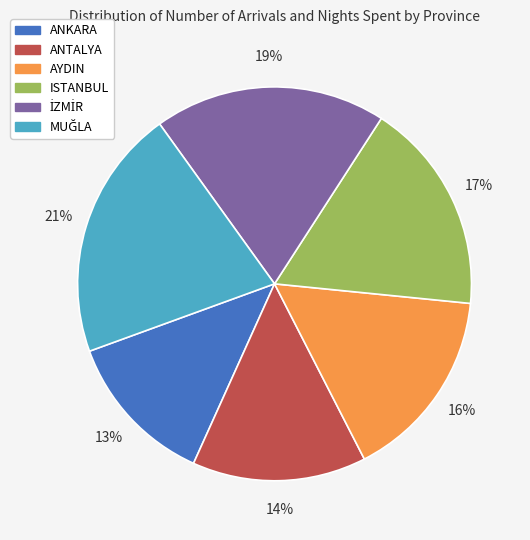

To the nearest percent, what is the difference between the largest and smallest slice percentages?

8%